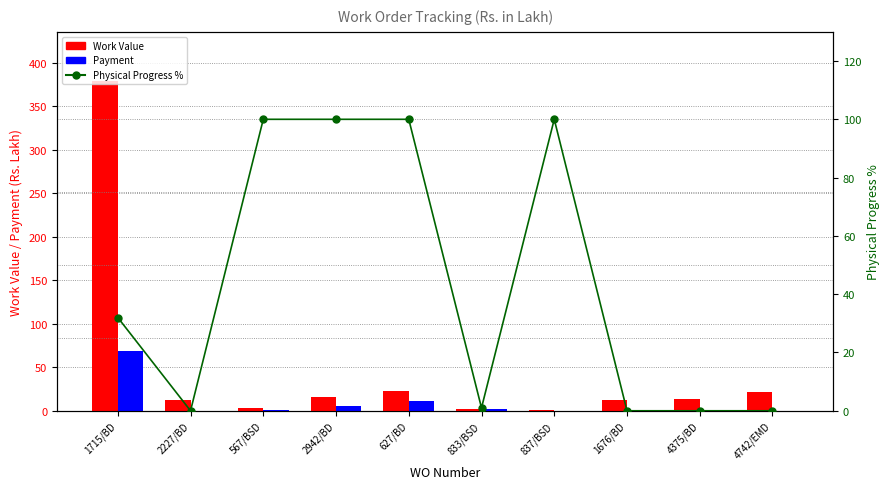

Which has a higher value, 2942/BD or 1715/BD?

1715/BD